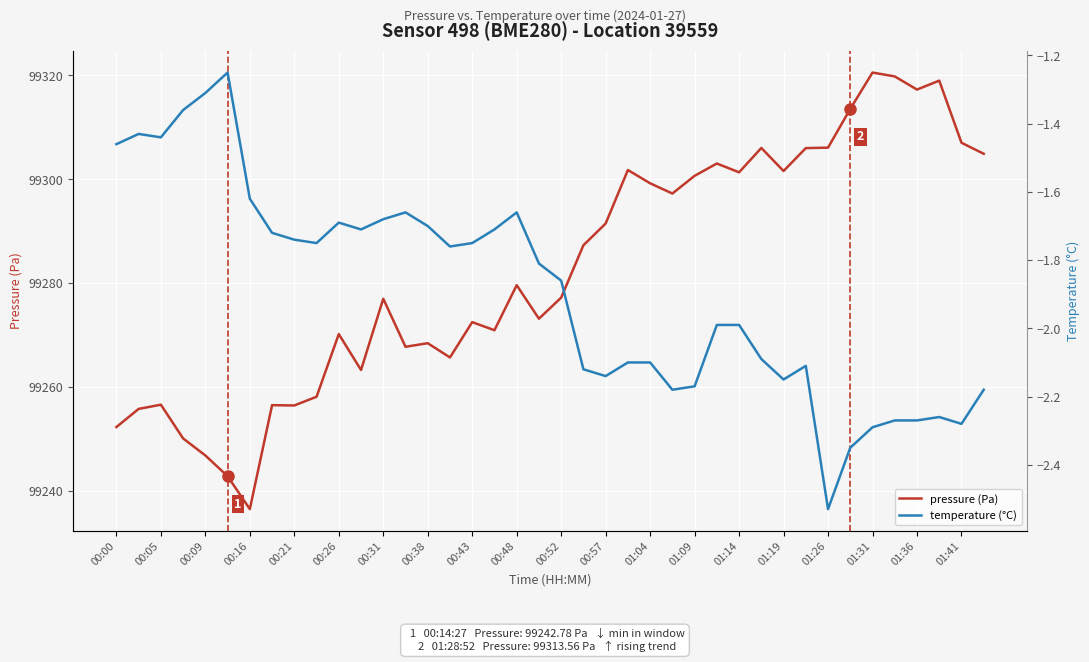

In pressure (Pa), how many points are higher than both neighbors (excluding endpoints)?

12